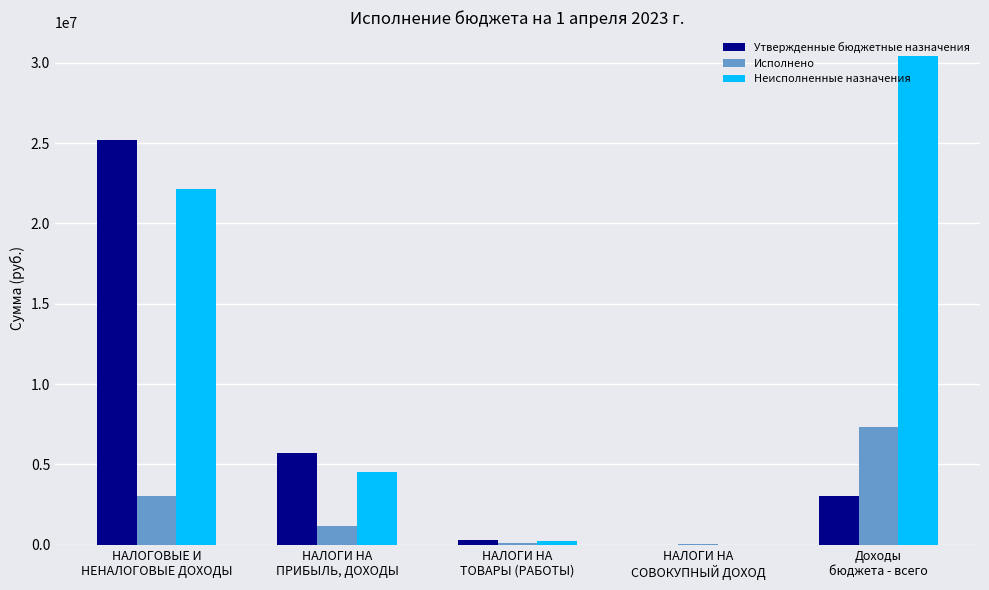

What is the greatest value displayed?

30388456.3